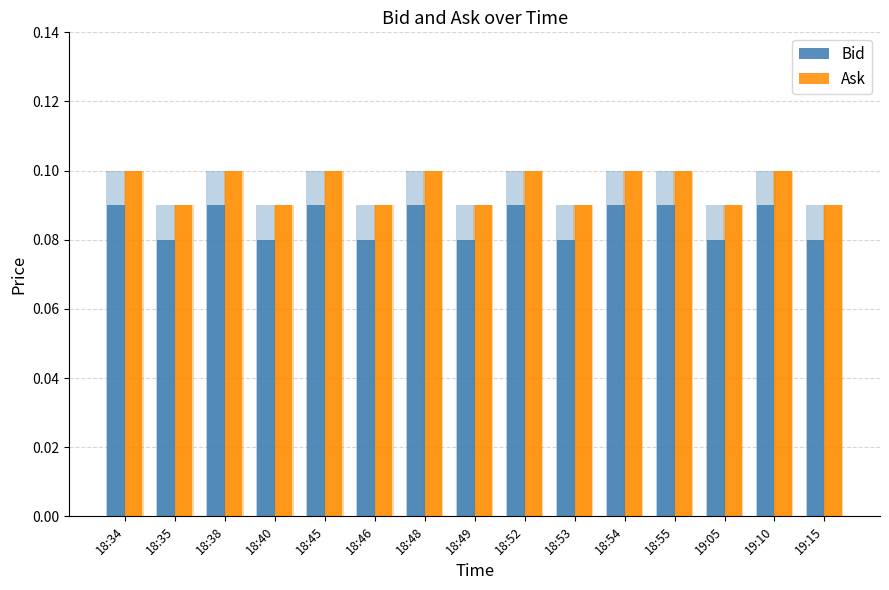

At which category does the chart reach its peak across all series?

18:34